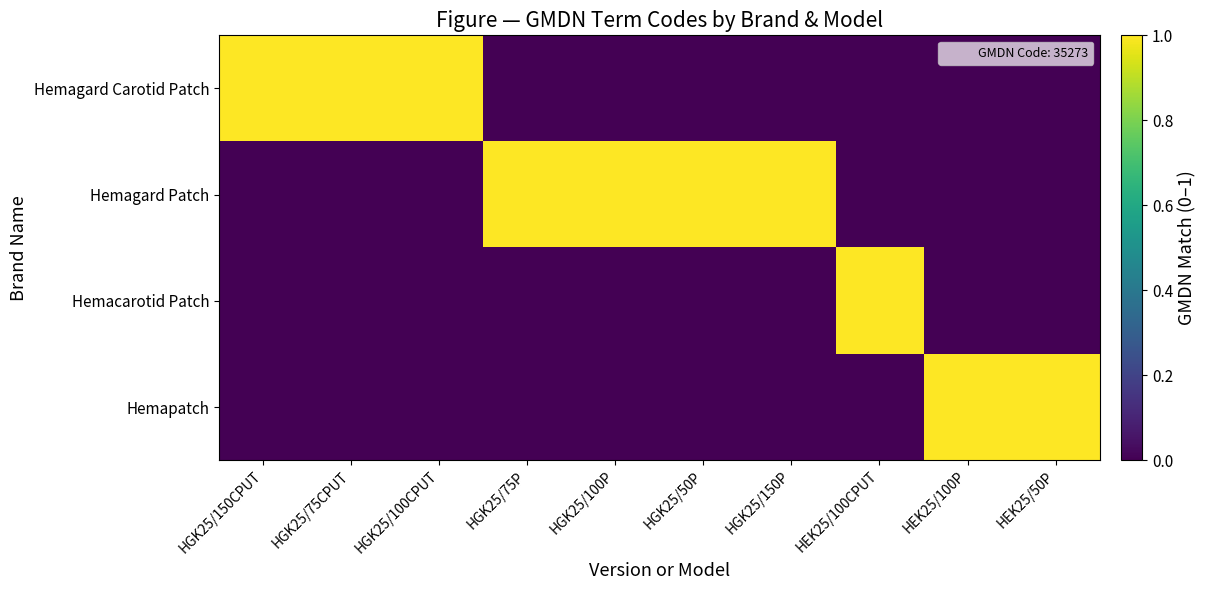

Between HGK25/100P and HGK25/75CPUT, which is larger?

HGK25/75CPUT